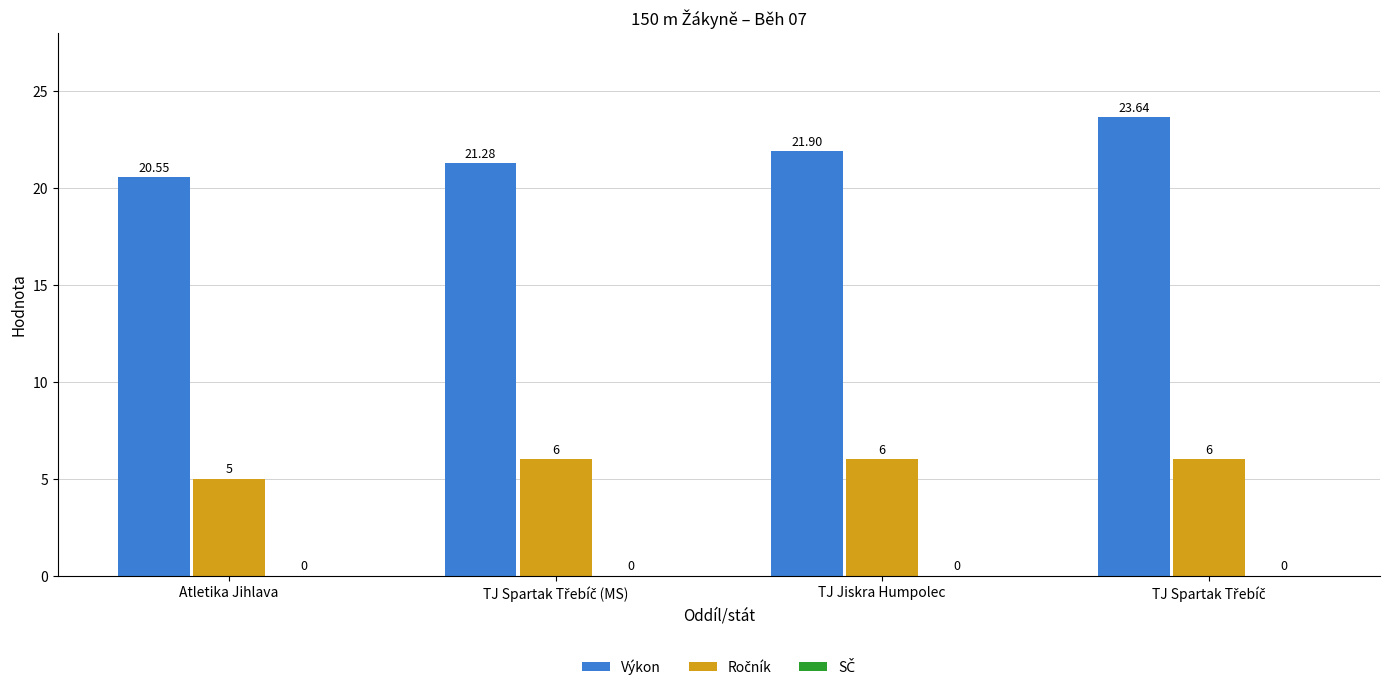

Which series has the largest total across all categories?

Výkon